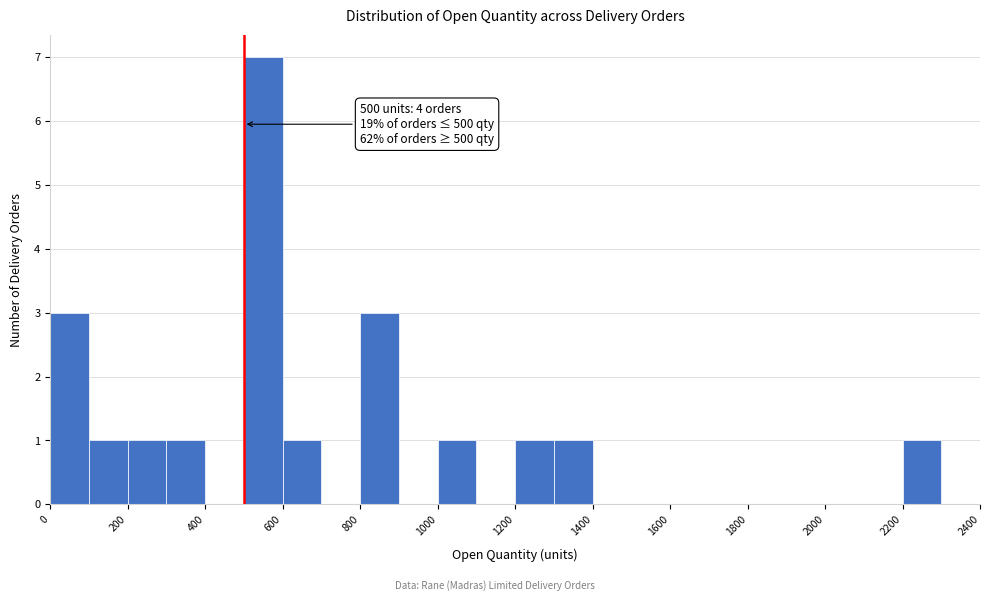

Over which range of the x-axis is the bar tallest?

500 to 600